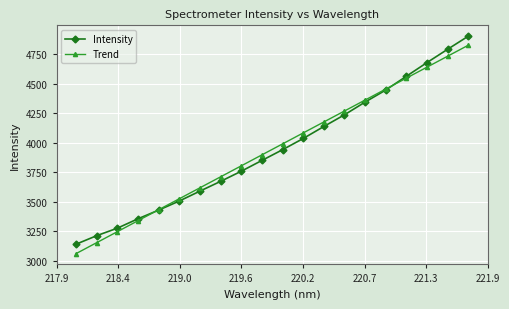

What is the value of the Trend point at the 7th from the left?

3619.4